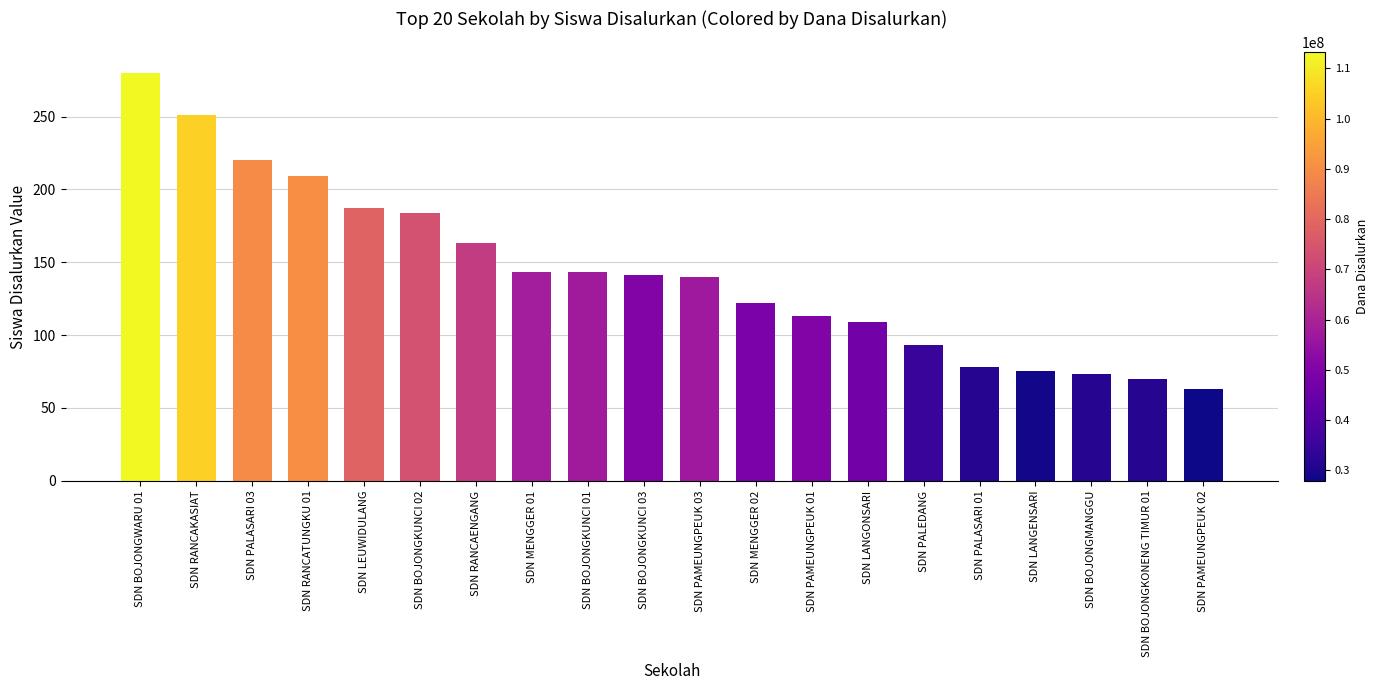

Where does the data first go above 141?

SDN BOJONGWARU 01